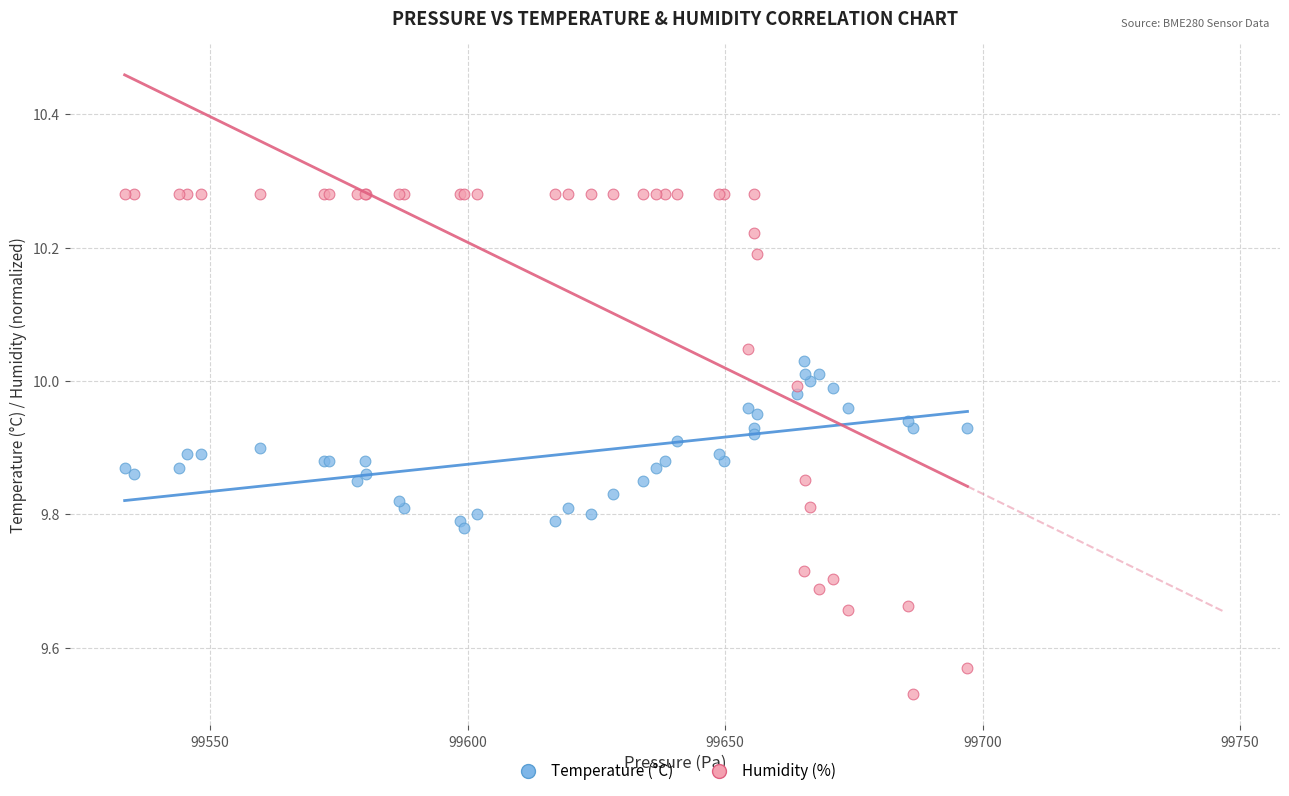

Which series contains the lowest Y value?

Humidity (%)